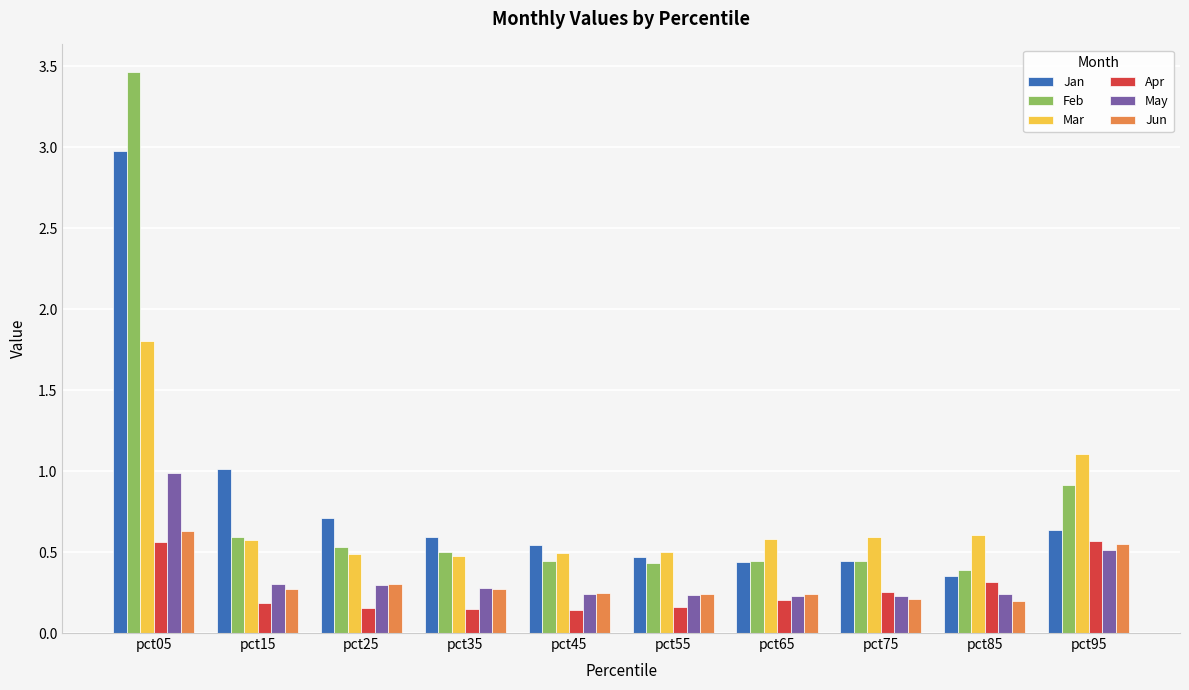

What is the average value of the Feb series?

0.8